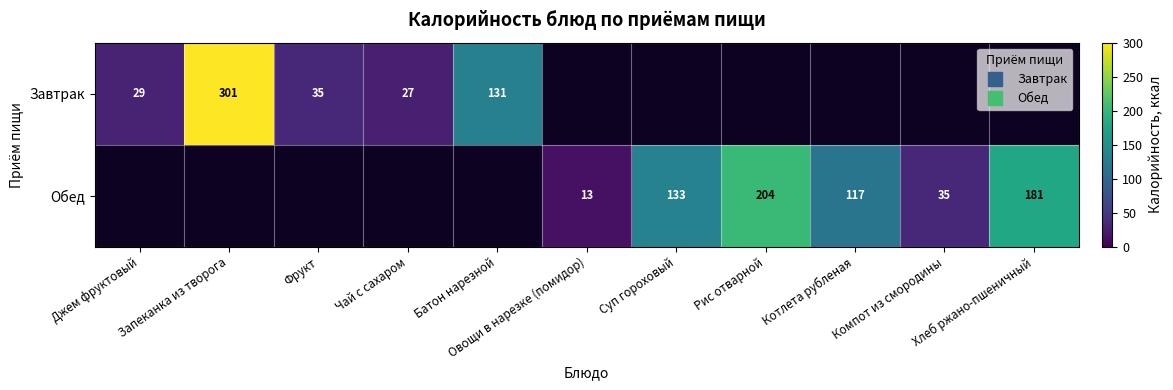

How many categories are shown in the chart?

11